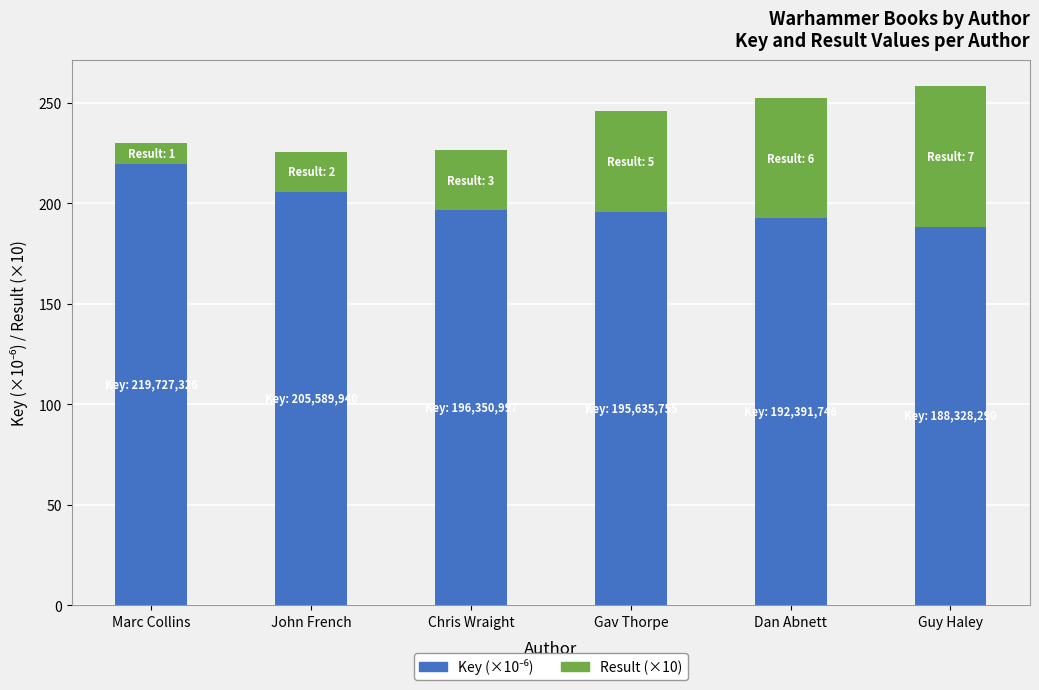

What is the total value across all series at Chris Wraight?

226.4